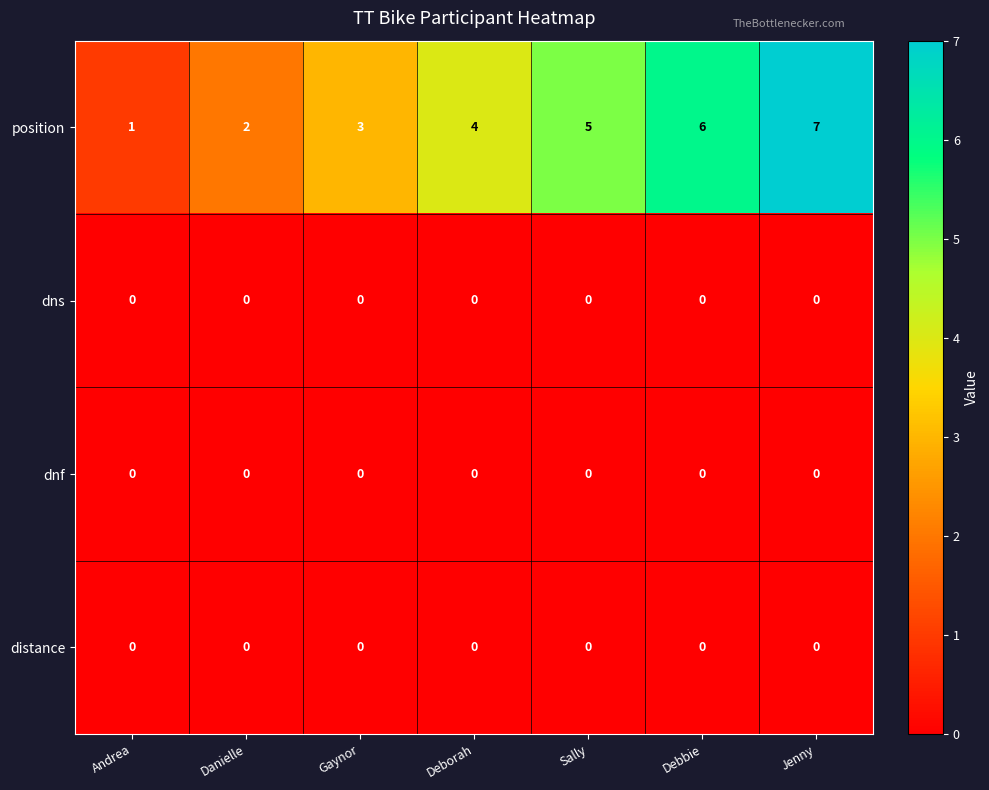

What is the maximum value shown in the chart?

7